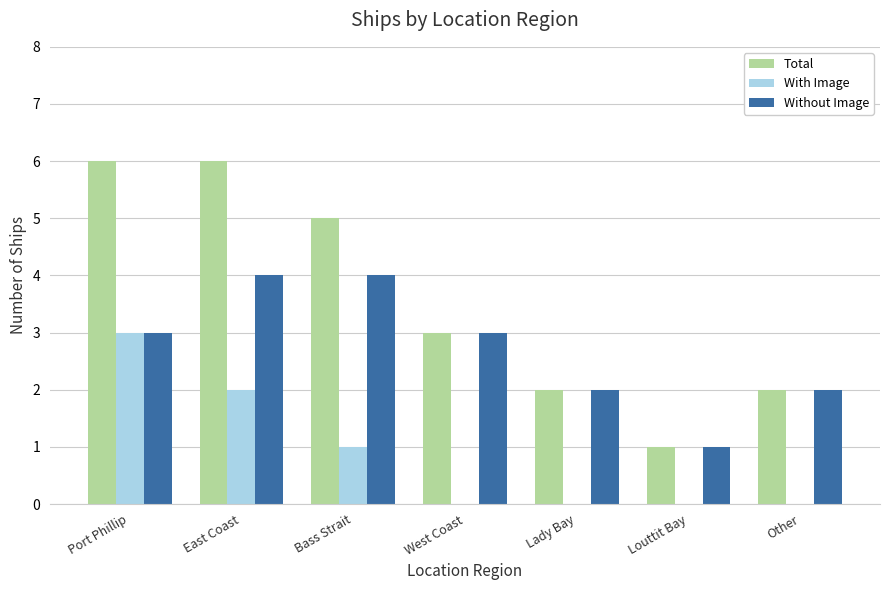

Reading left to right, extract all data points from this chart.

Total: 6	6	5	3	2	1	2
With Image: 3	2	1	0	0	0	0
Without Image: 3	4	4	3	2	1	2